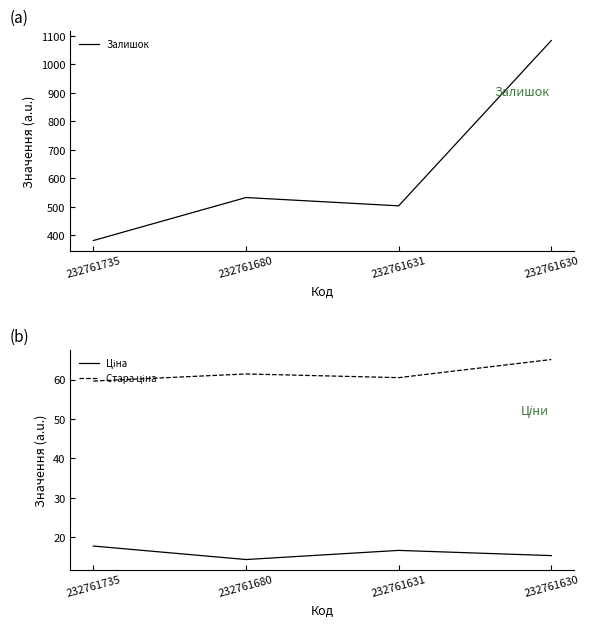

True or false: Залишок has a value of 772.9 at 232761631.

False